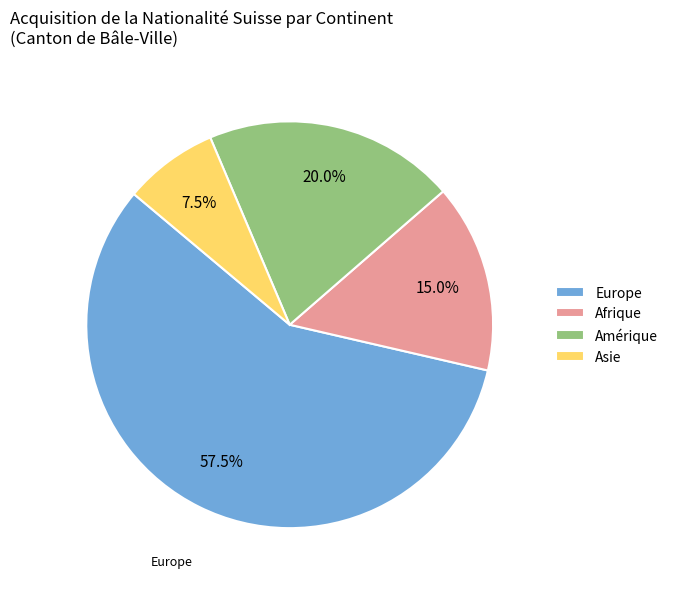

Is there a majority slice in this chart?

Yes